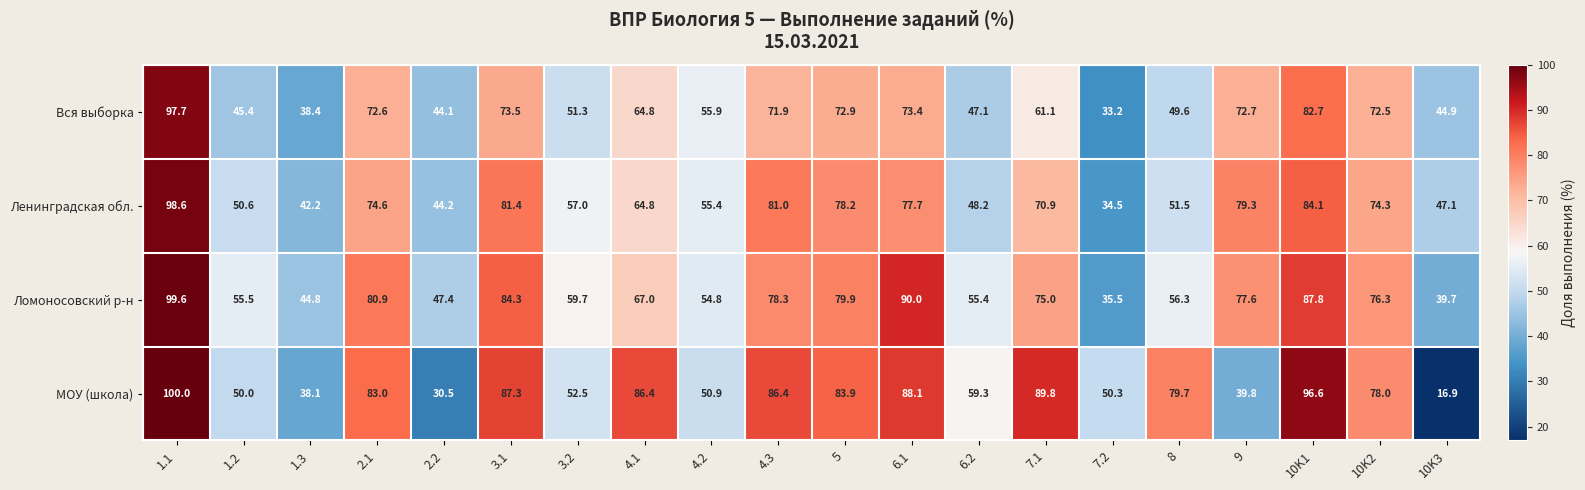

At which category does the chart reach its peak across all series?

1.1